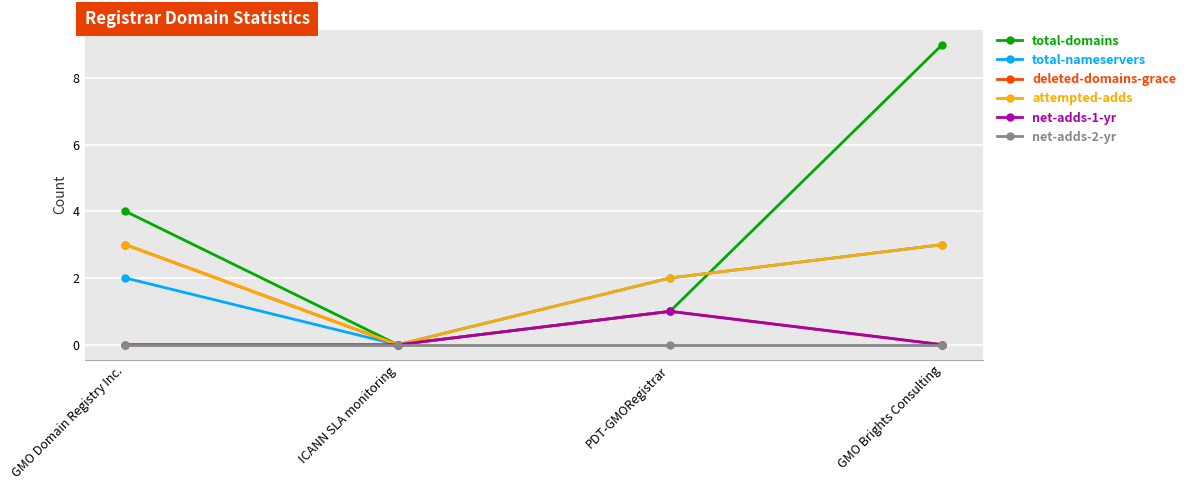

What is the sum of all attempted-adds values?

8